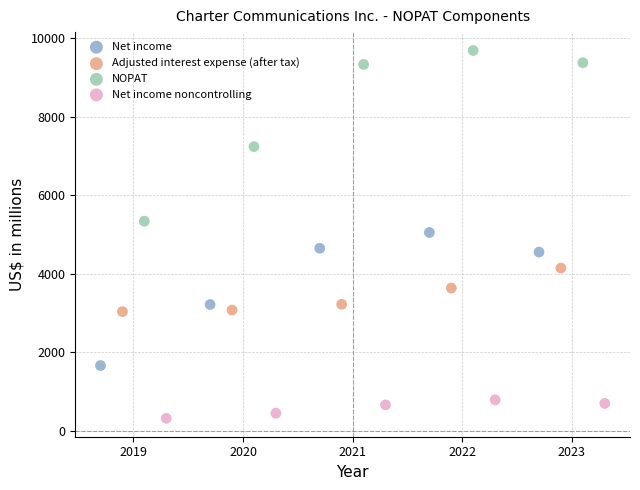

Which series has the widest spread of Y values?

NOPAT